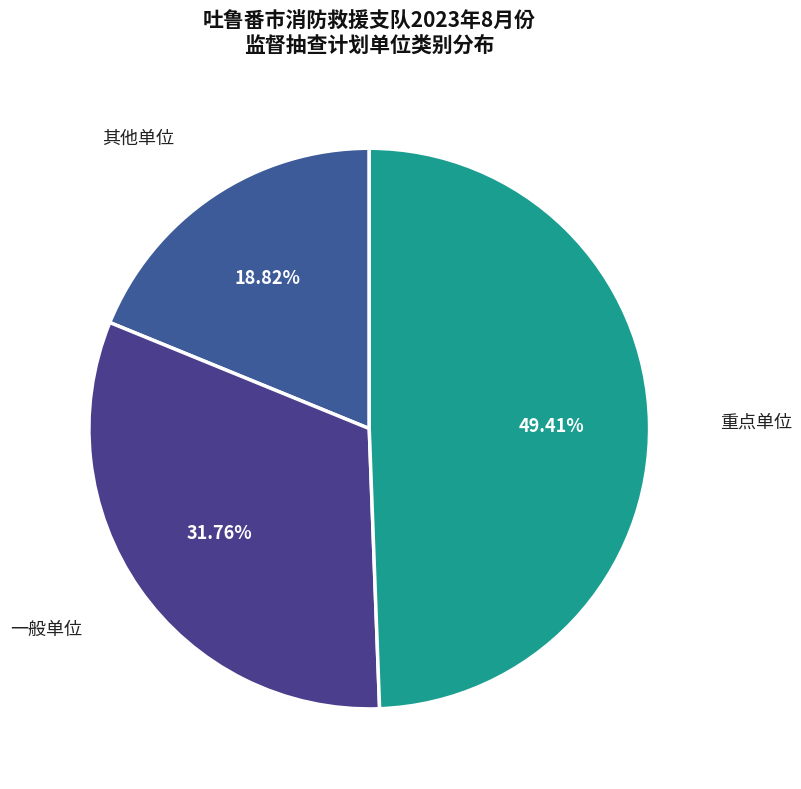

How many segments does this pie chart have?

3